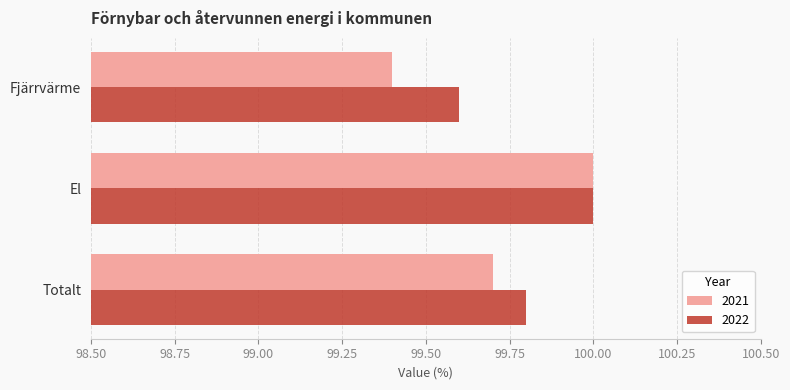

The 2021 series shows 30.3 at El. True or false?

False